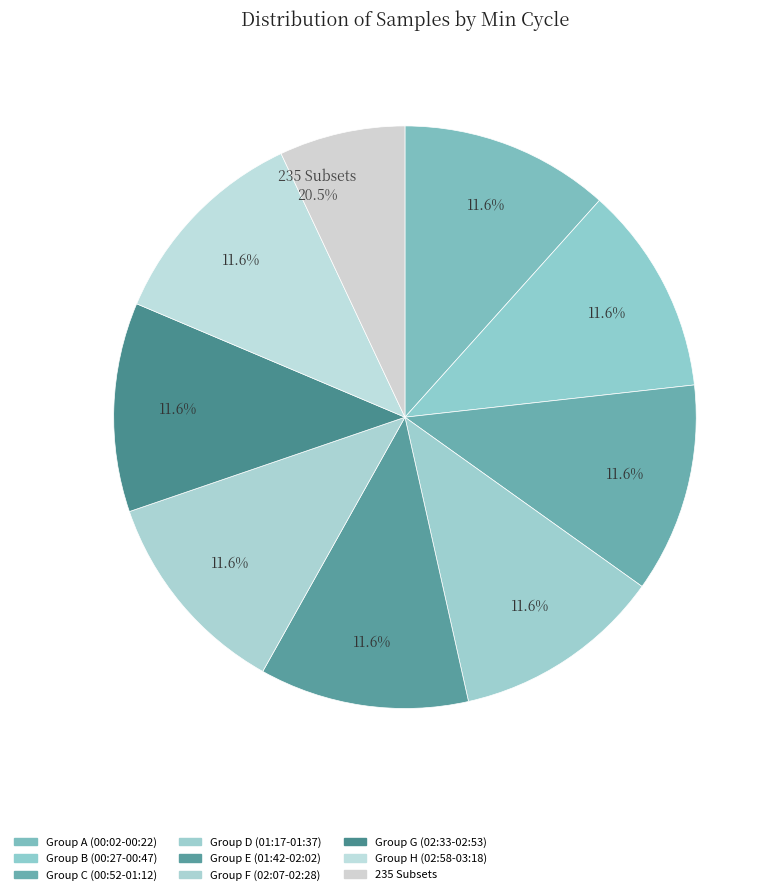

To the nearest percent, what percentage of the pie is 28?

9%